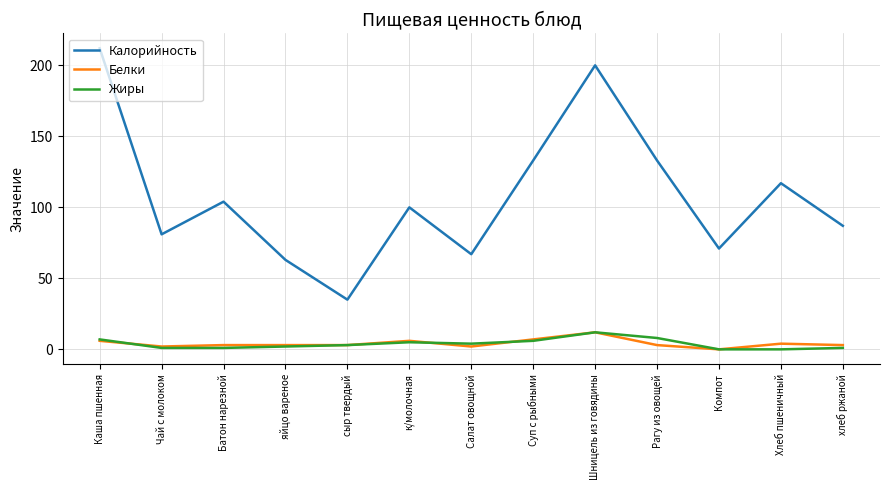

Which category has the lowest value in the Калорийность series?

сыр твердый